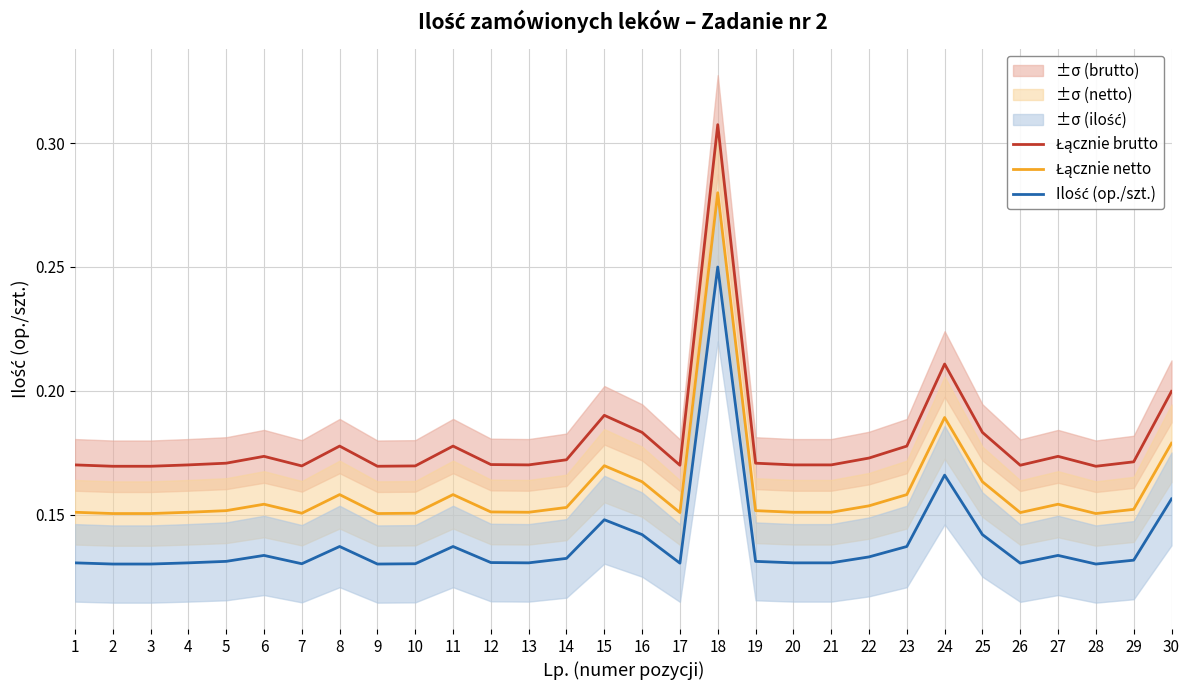

How many lines are shown in the chart?

3